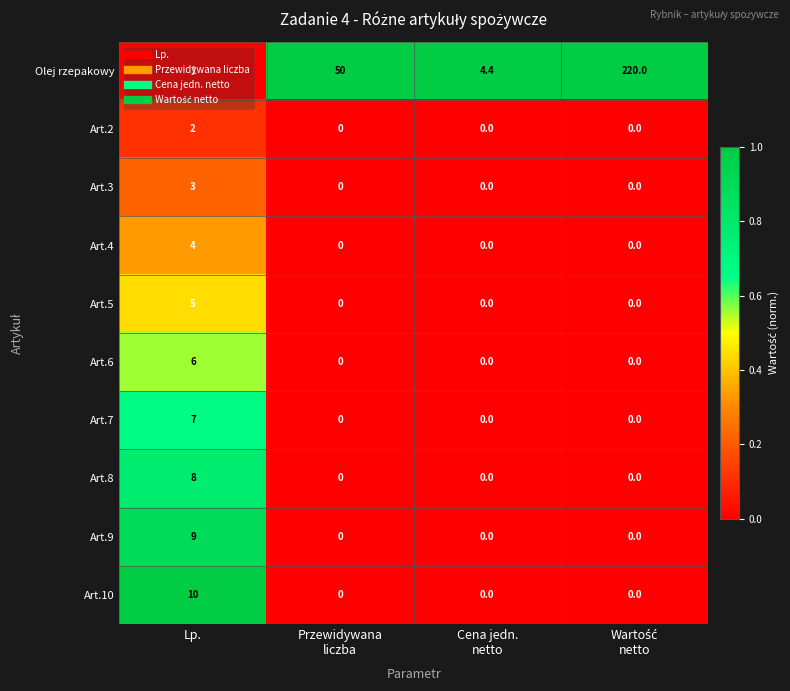

What is the sum of all Art.5 values?

5.0